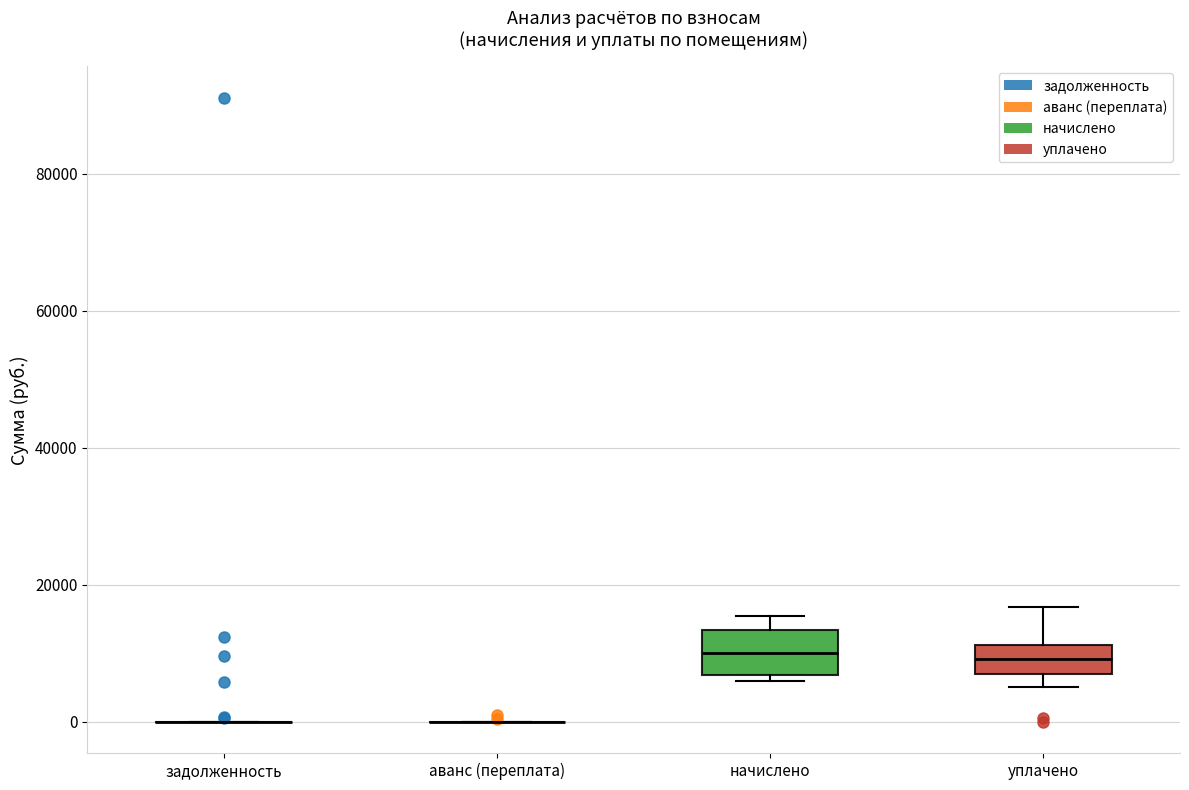

Reading left to right, transcribe this box plot: for each box, give where its median line is, the range the box spans, and where its two whiskers end, as read against the y-axis. The values are not printed on the chart, so give them approximately, as read against the axis.

задолженность: box collapsed to a line at 0, whiskers 0 to 0
аванс (переплата): box collapsed to a line at 0, whiskers 0 to 0
начислено: median 10000, box 6000 to 14000, whiskers 6000 (just below the box's lower edge) to 16000
уплачено: median 10000, box 6000 to 12000, whiskers 6000 (just below the box's lower edge) to 16000